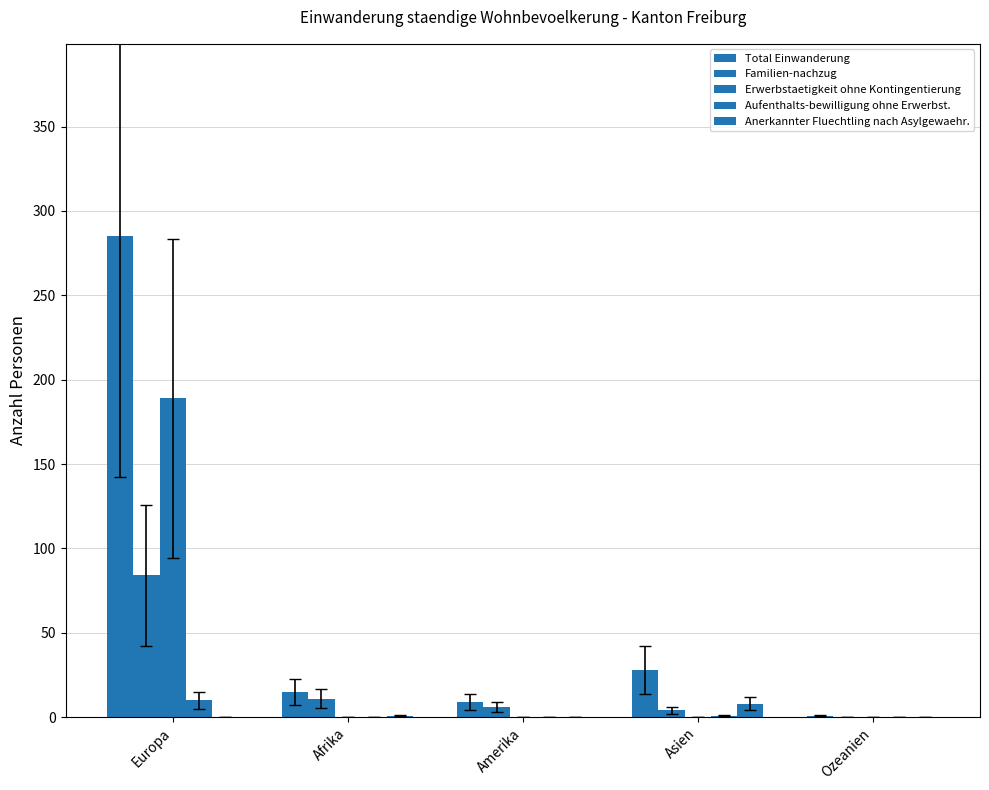

Reading left to right, transcribe all the data shown in this chart.

Total Einwanderung: Europa=285	Afrika=15	Amerika=9	Asien=28	Ozeanien=1
Familien-nachzug: Europa=84	Afrika=11	Amerika=6	Asien=4	Ozeanien=0
Erwerbstaetigkeit ohne Kontingentierung: Europa=189	Afrika=0	Amerika=0	Asien=0	Ozeanien=0
Aufenthalts-bewilligung ohne Erwerbst.: Europa=10	Afrika=0	Amerika=0	Asien=1	Ozeanien=0
Anerkannter Fluechtling nach Asylgewaehr.: Europa=0	Afrika=1	Amerika=0	Asien=8	Ozeanien=0